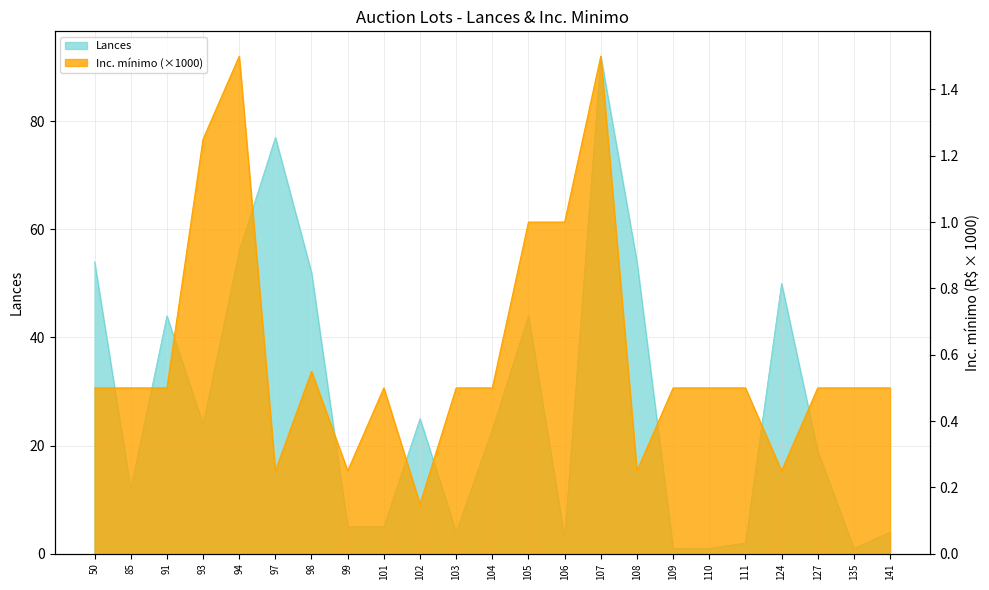

Which series has the widest spread of values?

Lances